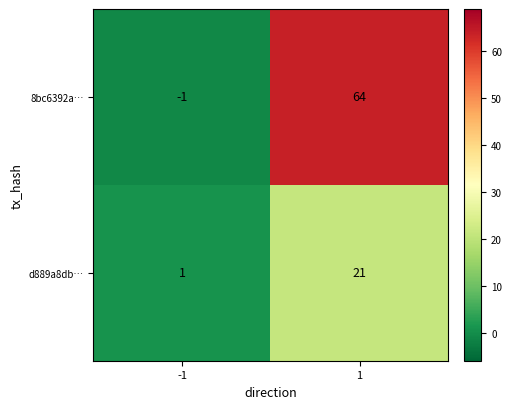

The value of 8bc6392a… at -1 is -1. True or false?

True